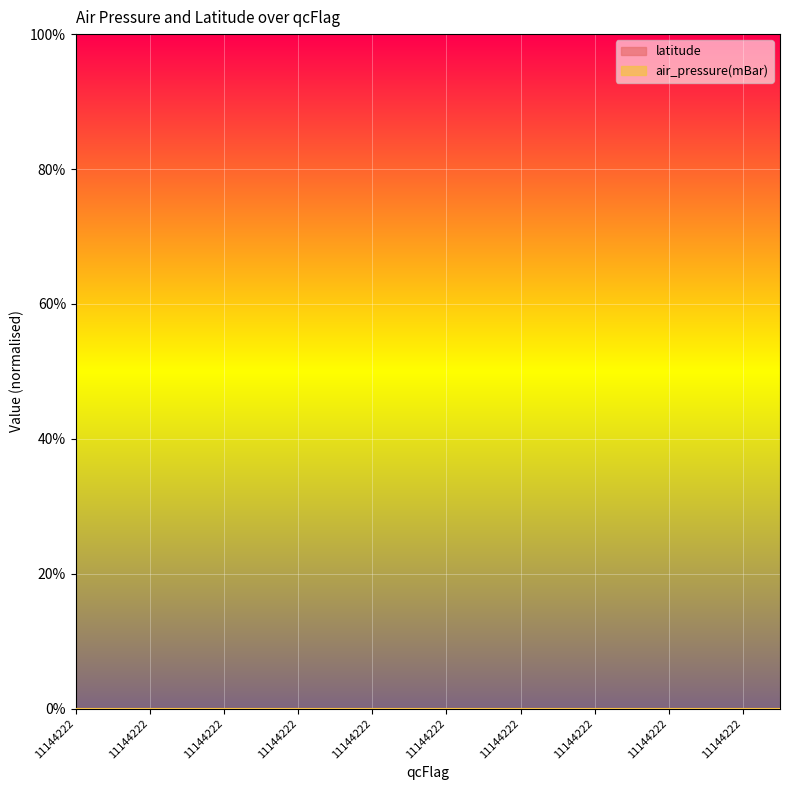

Which series has the largest range (max minus min)?

latitude